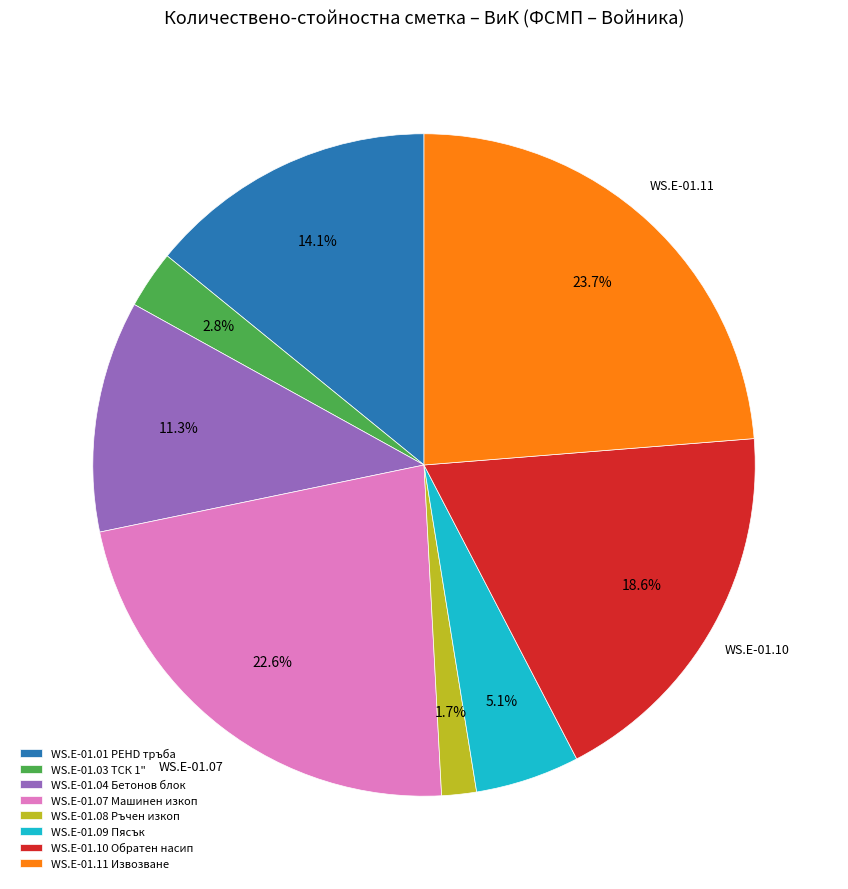

Between WS.E-01.11 Извозване and WS.E-01.07 Машинен изкоп, which is larger?

WS.E-01.11 Извозване